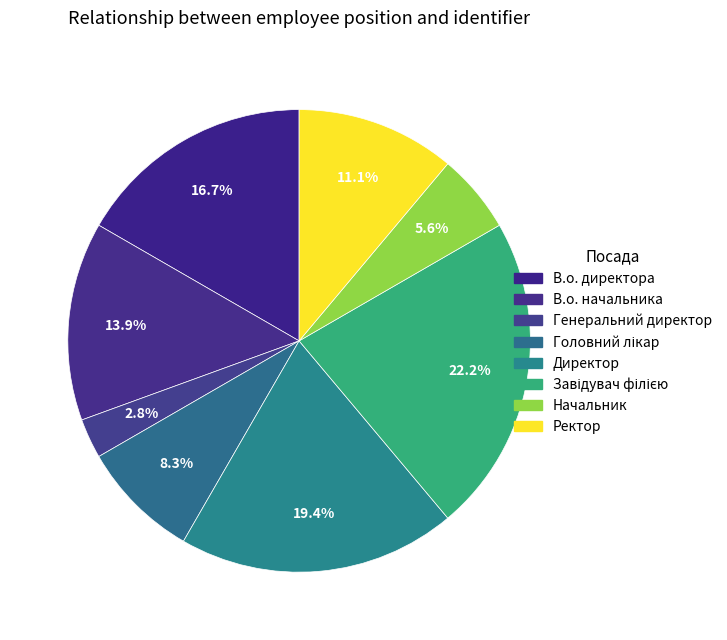

Does any single category account for the majority?

No